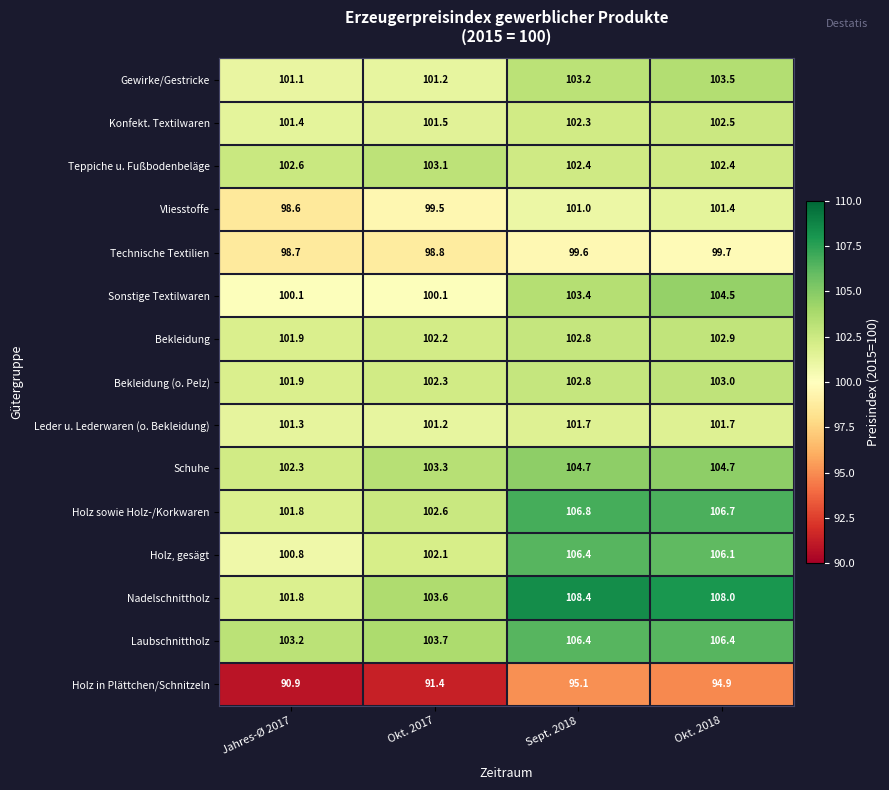

True or false: Sonstige Textilwaren has a value of 100.1 at Okt. 2017.

True